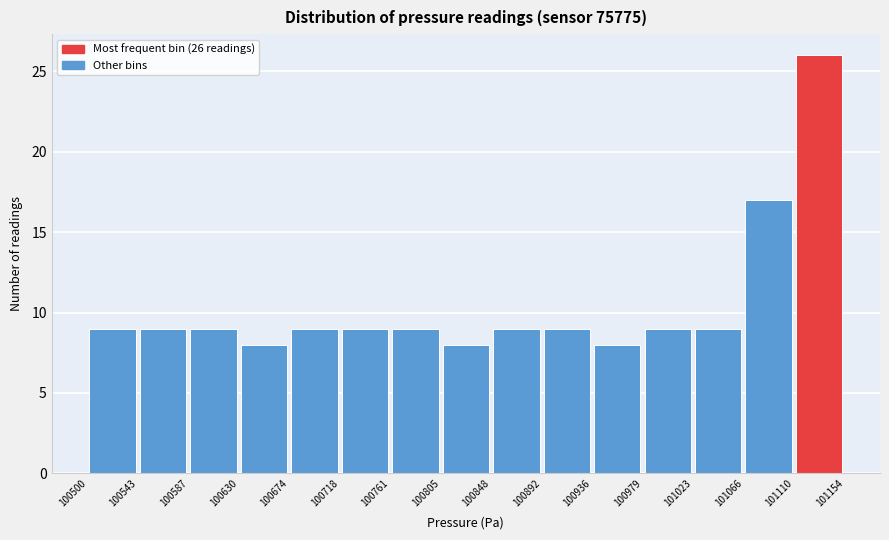

Which range on the x-axis has the tallest bar?

101110 to 101154